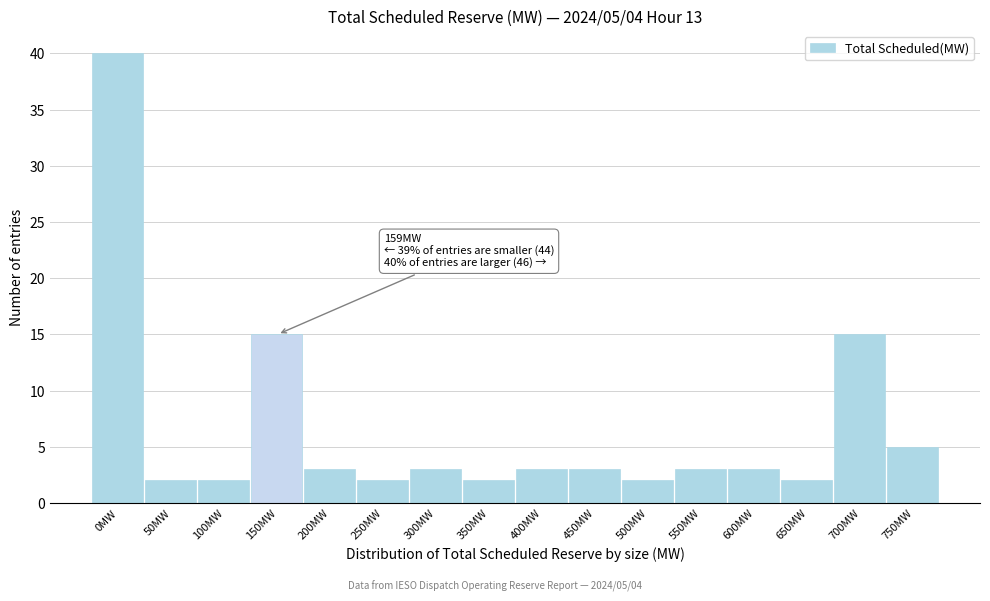

Reading left to right, extract all data points from this chart.

40	2	2	15	3	2	3	2	3	3	2	3	3	2	15	5